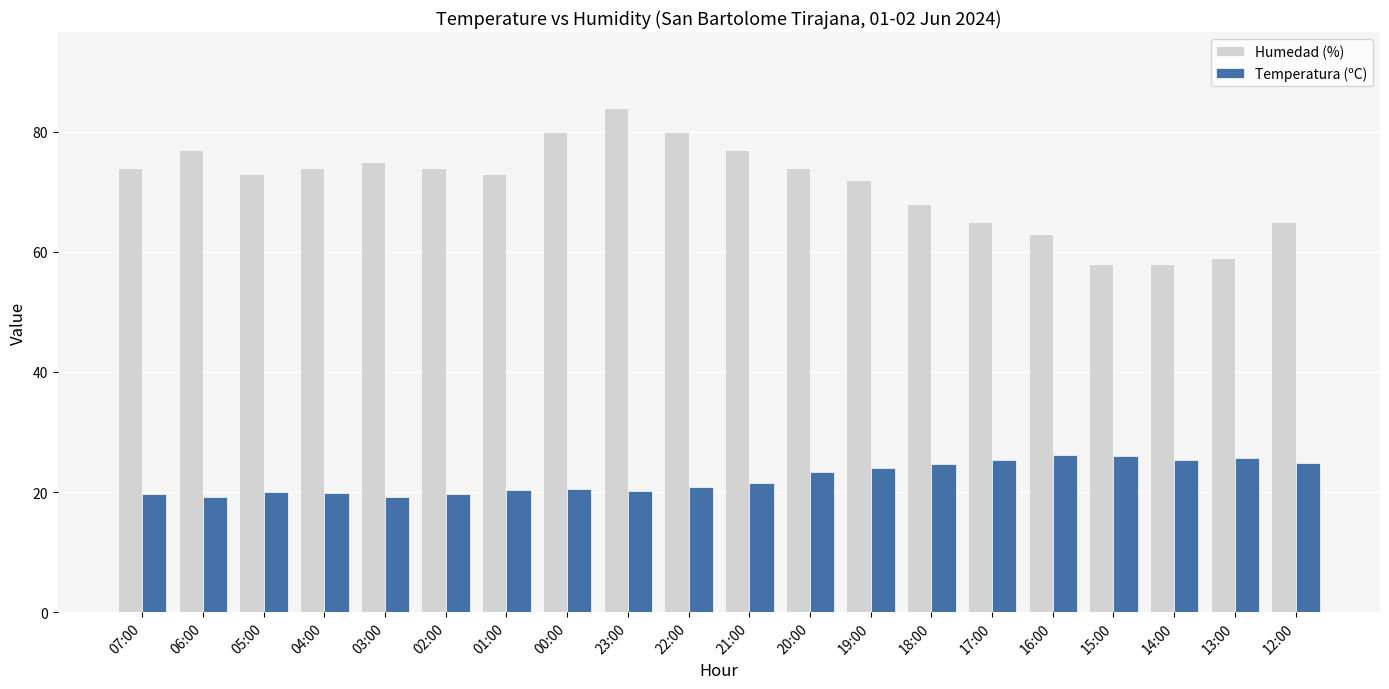

List the series in order of their peak value, highest first.

Humedad (%), Temperatura (ºC)